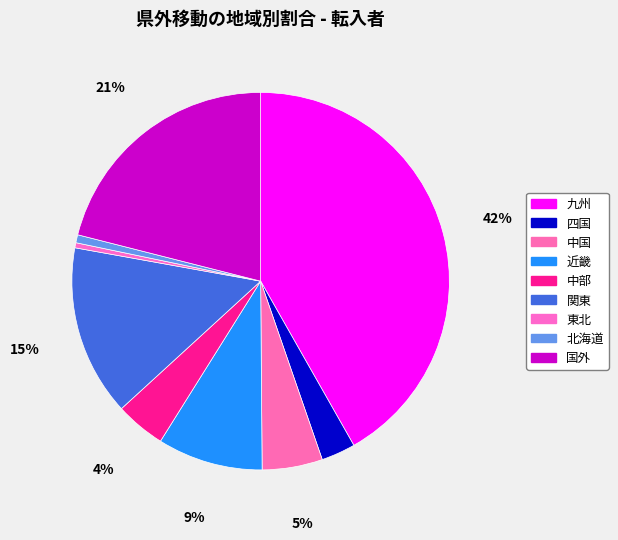

Does 国外 account for over 50% of the chart?

No